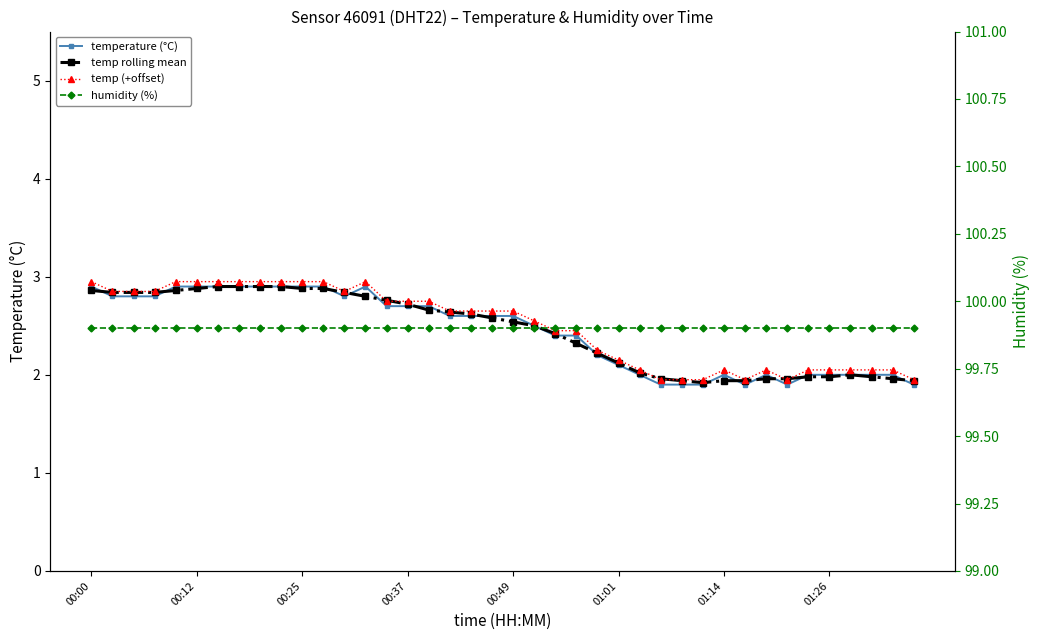

Which series has the largest total across all categories?

humidity (%)